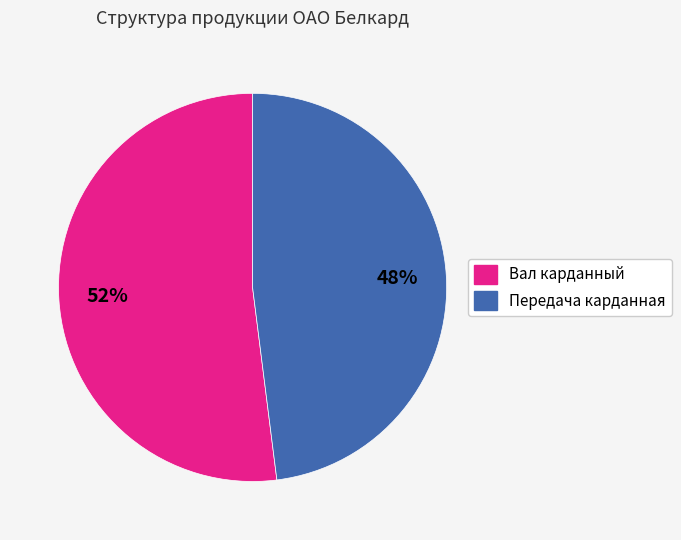

True or false: Вал карданный accounts for 52% of the total.

True